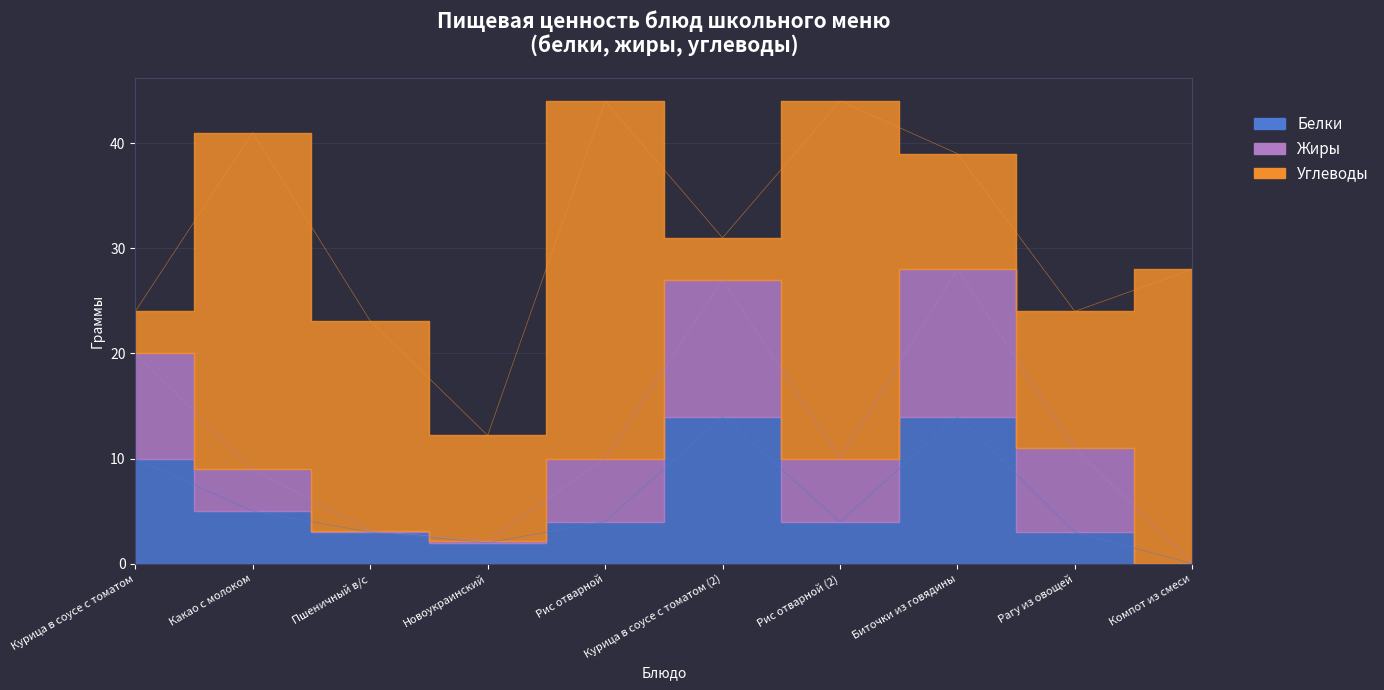

How many data points in Жиры are less than 6?

4